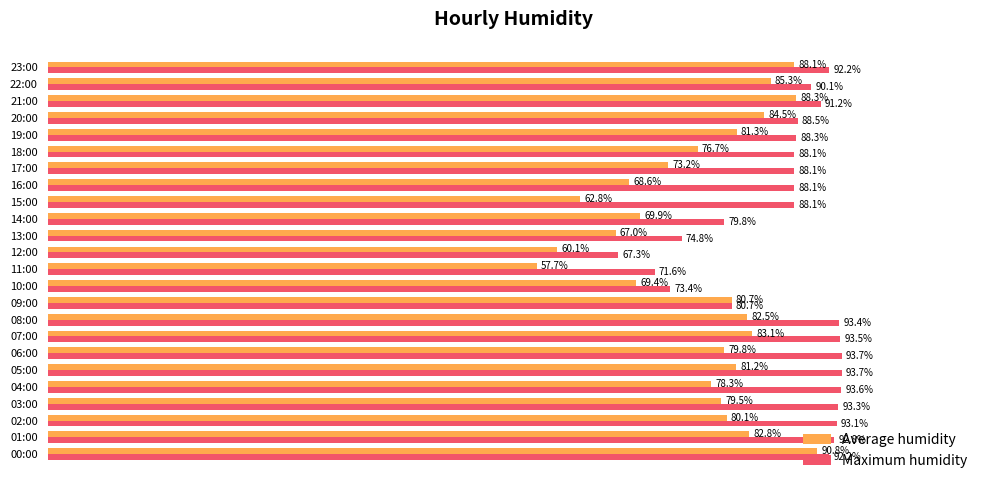

Which label corresponds to the smallest value in the chart?

11:00